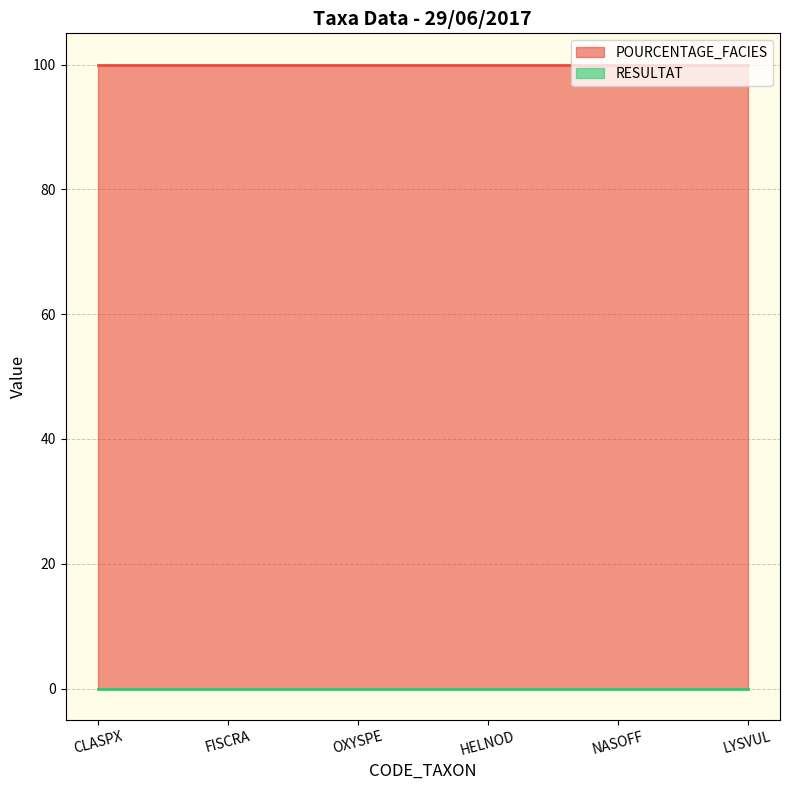

Which series has the widest spread of values?

POURCENTAGE_FACIES